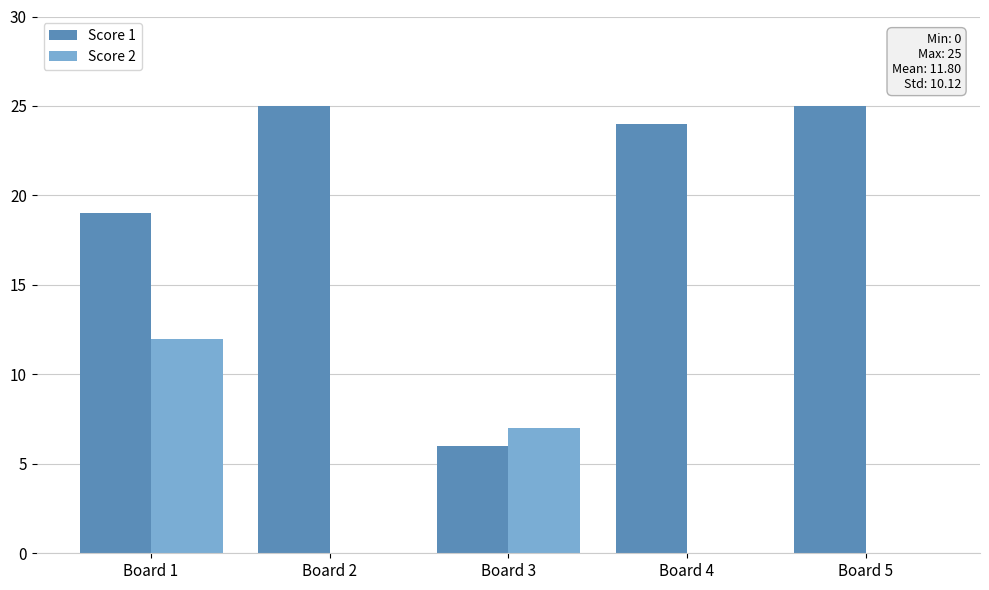

What is the greatest value displayed?

25